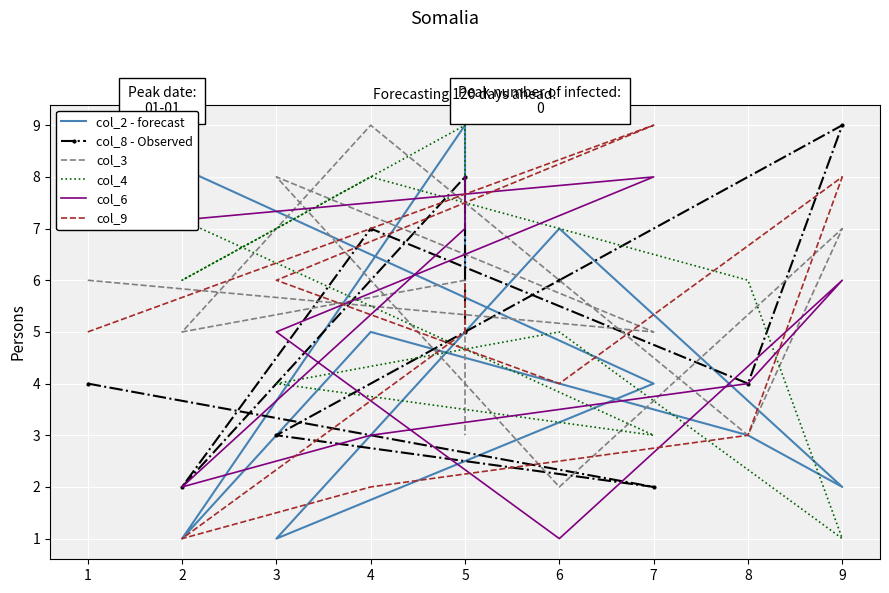

True or false: col_6 has a value of 2 at 3.

False